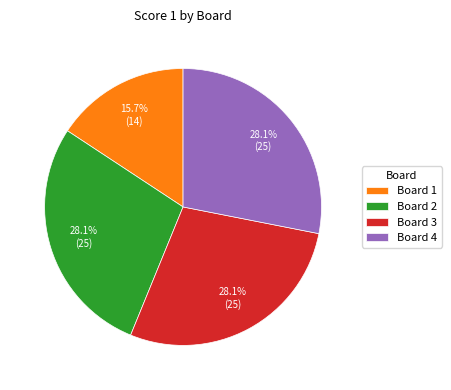

What percentage is the Board 3 slice, to the nearest percent?

28%